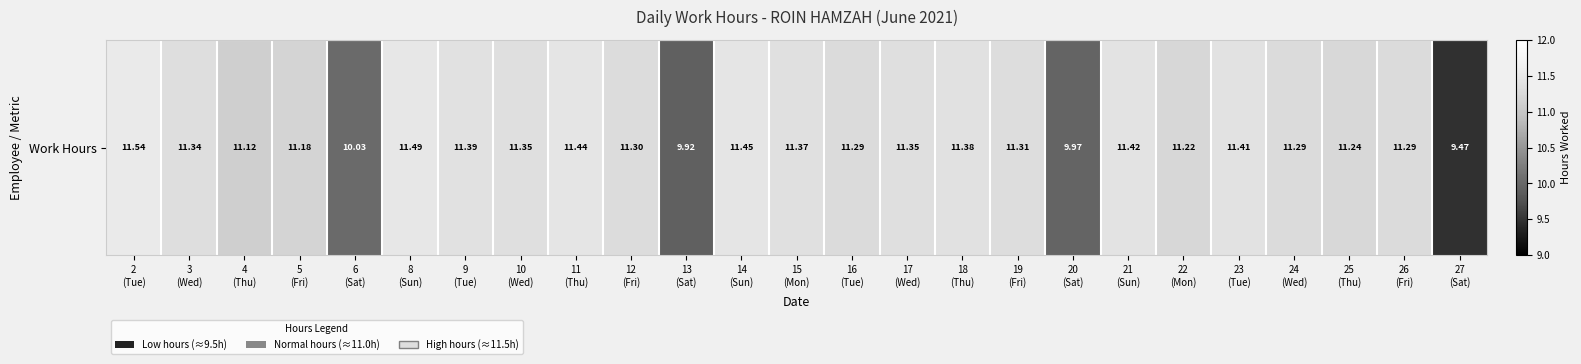

What is the greatest value displayed?

11.5